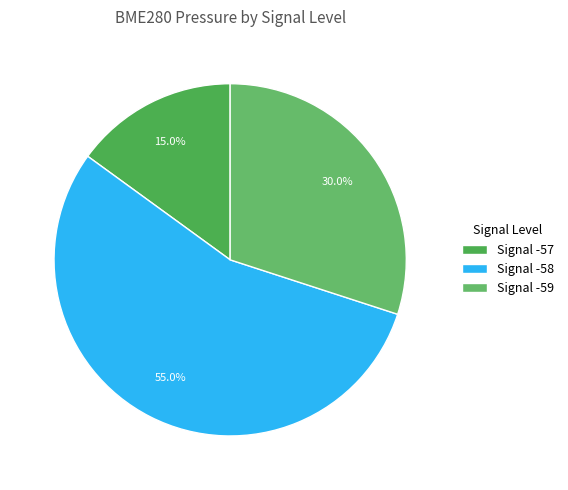

How many segments does this pie chart have?

3